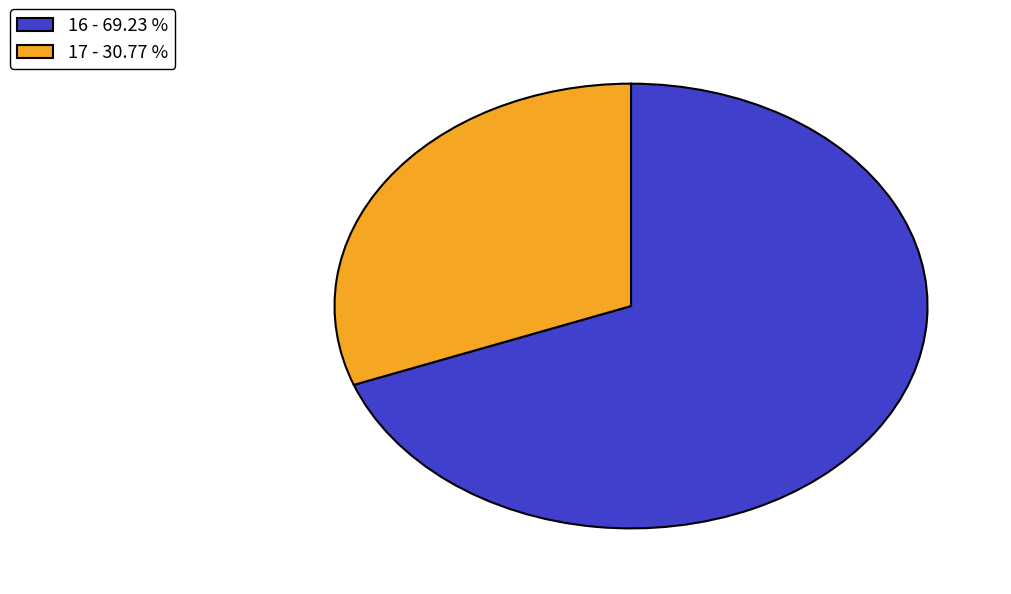

The 17 slice represents 36% of the pie. True or false?

False